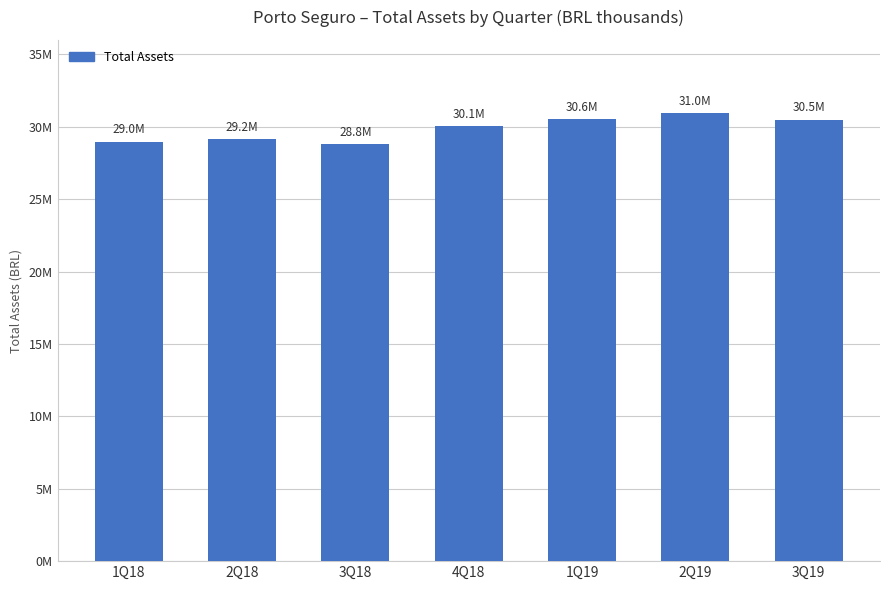

What is the change in value from 1Q18 to 3Q18?

-160376